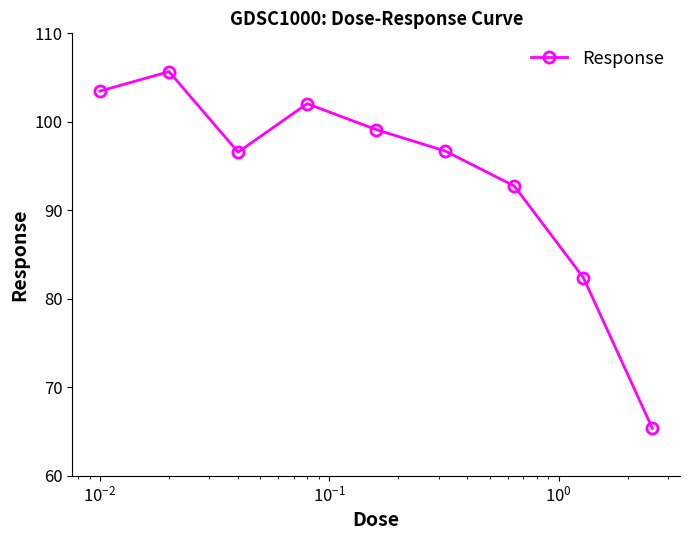

What is the difference between the maximum and second lowest values?

23.3